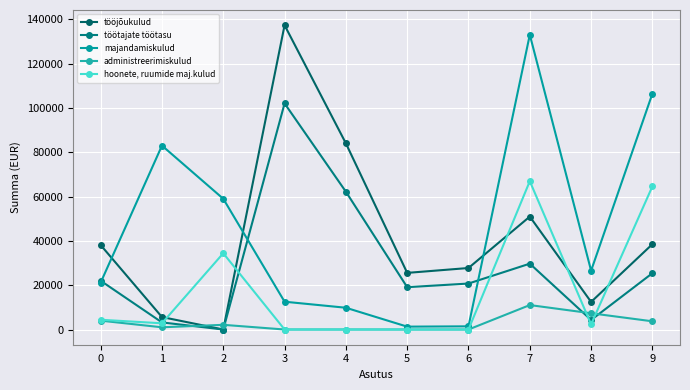

Is this an area chart (filled region under the line)?

No